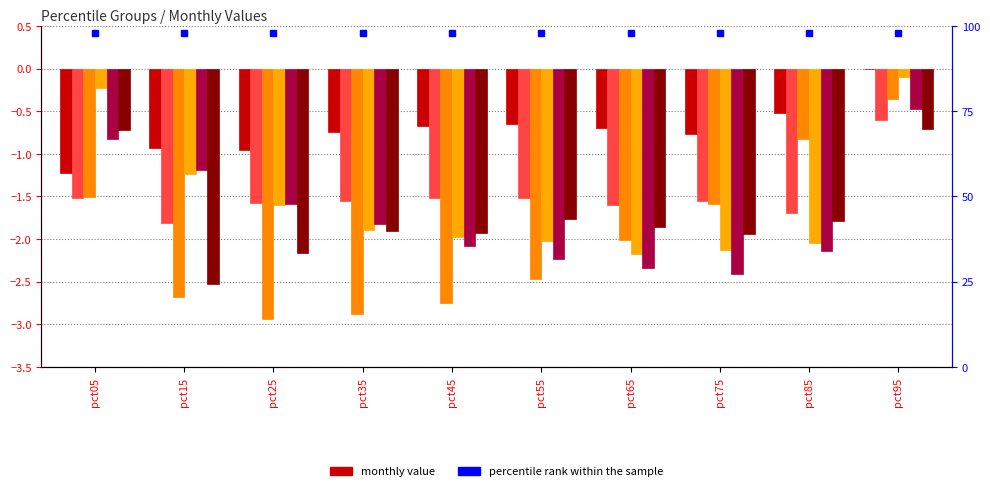

At pct45, list the series in order from largest to smallest.

Jan, Feb, Jun, Apr, May, Mar